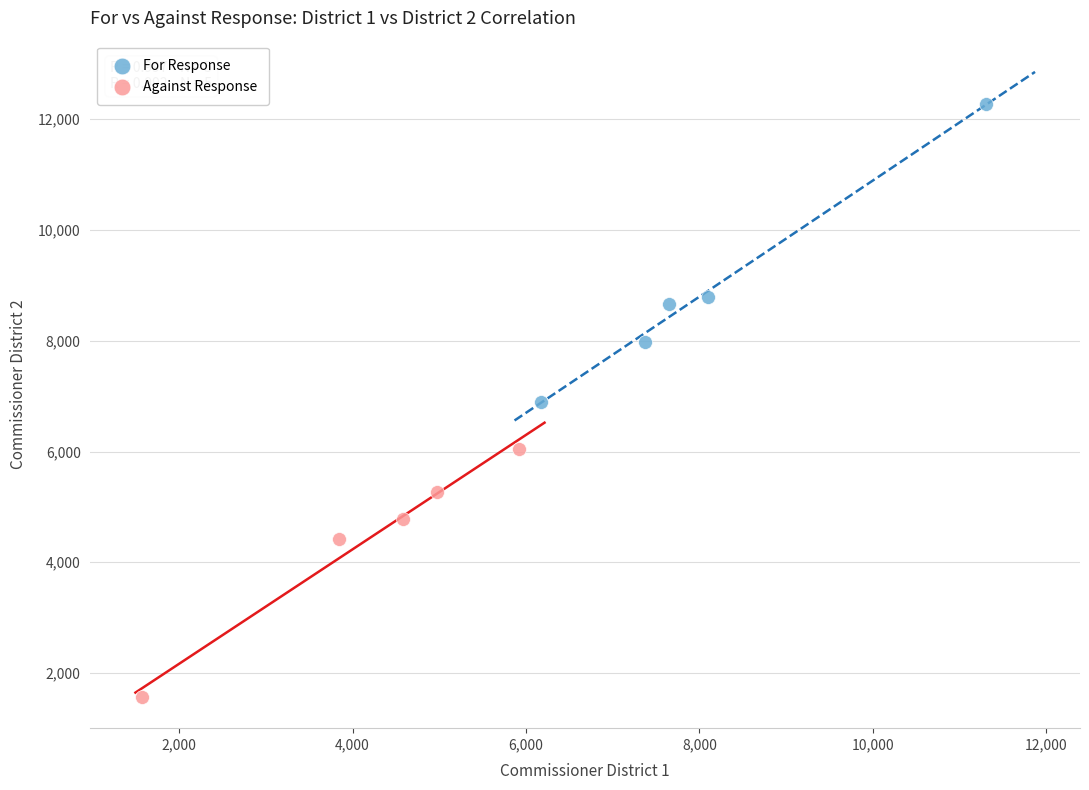

Which series has the widest spread of Y values?

For Response